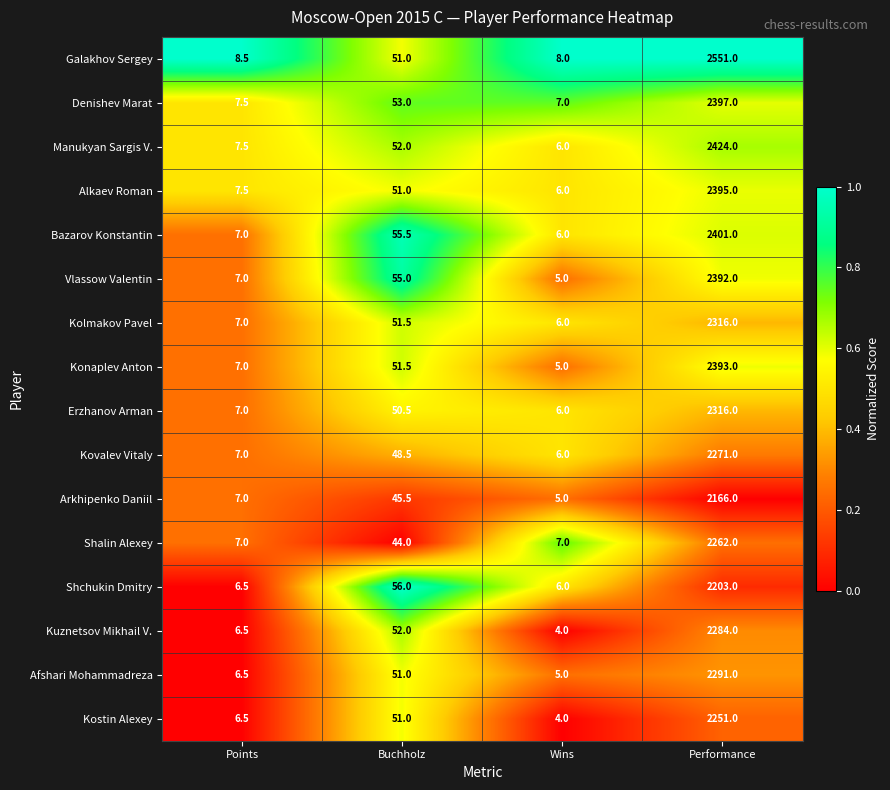

How many data points in Kovalev Vitaly are above 48?

2